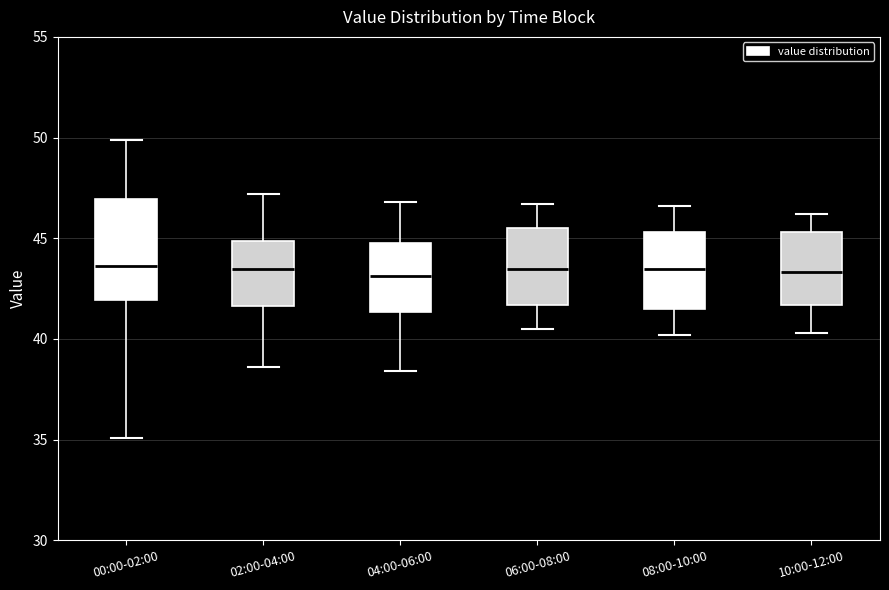

Where does the lower whisker of the box for 00:00-02:00 end on the y-axis? The values are not printed on the chart, so give them approximately, as read against the axis.

35.0